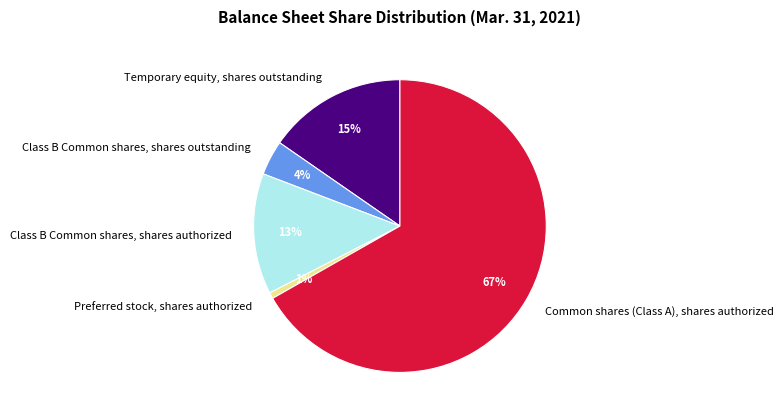

Which category has the smallest portion of the pie?

Preferred stock, shares authorized